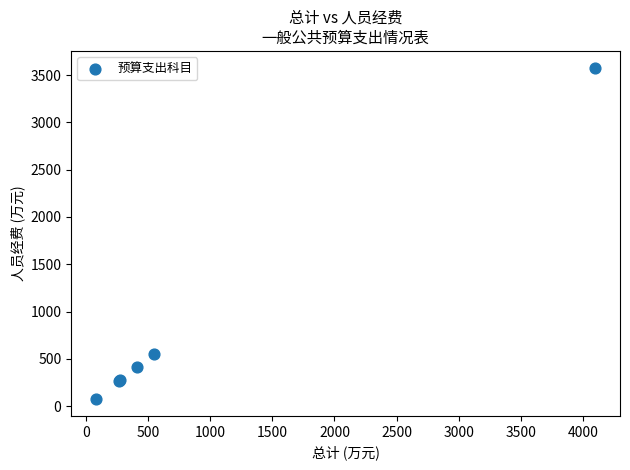

What Y value in the scatter plot is closest to 1826?

552.0